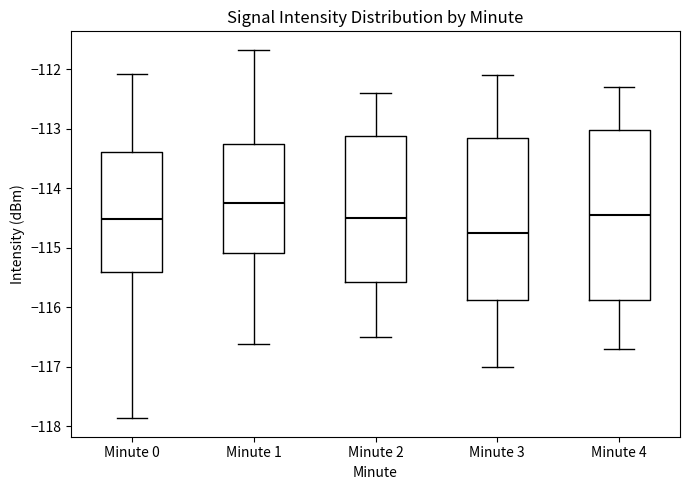

Reading left to right, transcribe this box plot: for each box, give where its median line is, the range the box spans, and where its two whiskers end, as read against the y-axis. The values are not printed on the chart, so give them approximately, as read against the axis.

Minute 0: median -114.5, box -115.4 to -113.4, whiskers -117.9 to -112.1
Minute 1: median -114.2, box -115.1 to -113.2, whiskers -116.6 to -111.7
Minute 2: median -114.5, box -115.6 to -113.1, whiskers -116.5 to -112.4
Minute 3: median -114.7, box -115.9 to -113.1, whiskers -117.0 to -112.1
Minute 4: median -114.4, box -115.9 to -113.0, whiskers -116.7 to -112.3